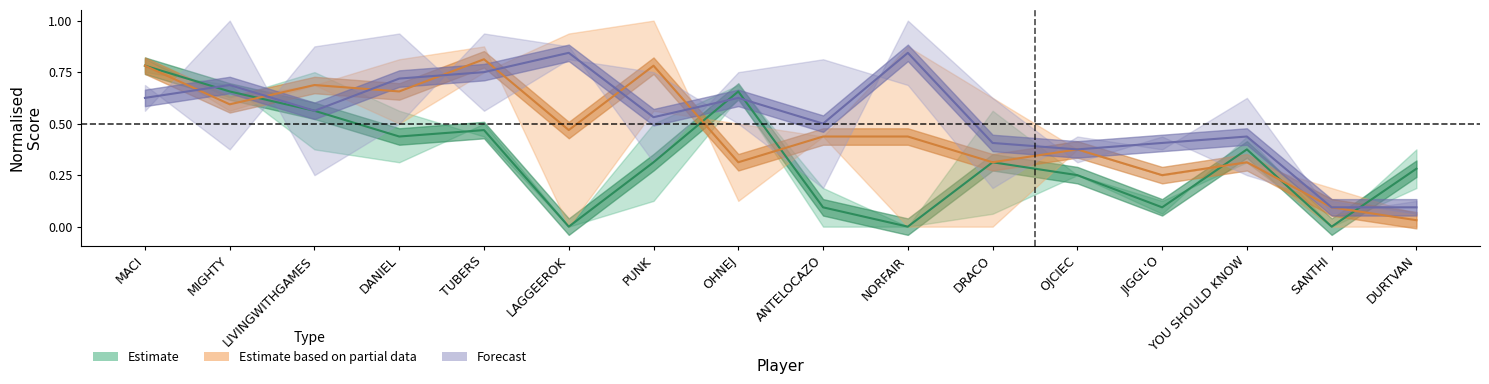

Reading right to left, extract all data points from this chart.

Estimate: 0.3	0.0	0.4	0.1	0.2	0.3	0.0	0.1	0.7	0.3	0.0	0.5	0.4	0.6	0.7	0.8
Estimate based on partial data: 0.0	0.1	0.3	0.2	0.4	0.3	0.4	0.4	0.3	0.8	0.5	0.8	0.7	0.7	0.6	0.8
Forecast: 0.1	0.1	0.4	0.4	0.4	0.4	0.8	0.5	0.6	0.5	0.8	0.8	0.7	0.6	0.7	0.6